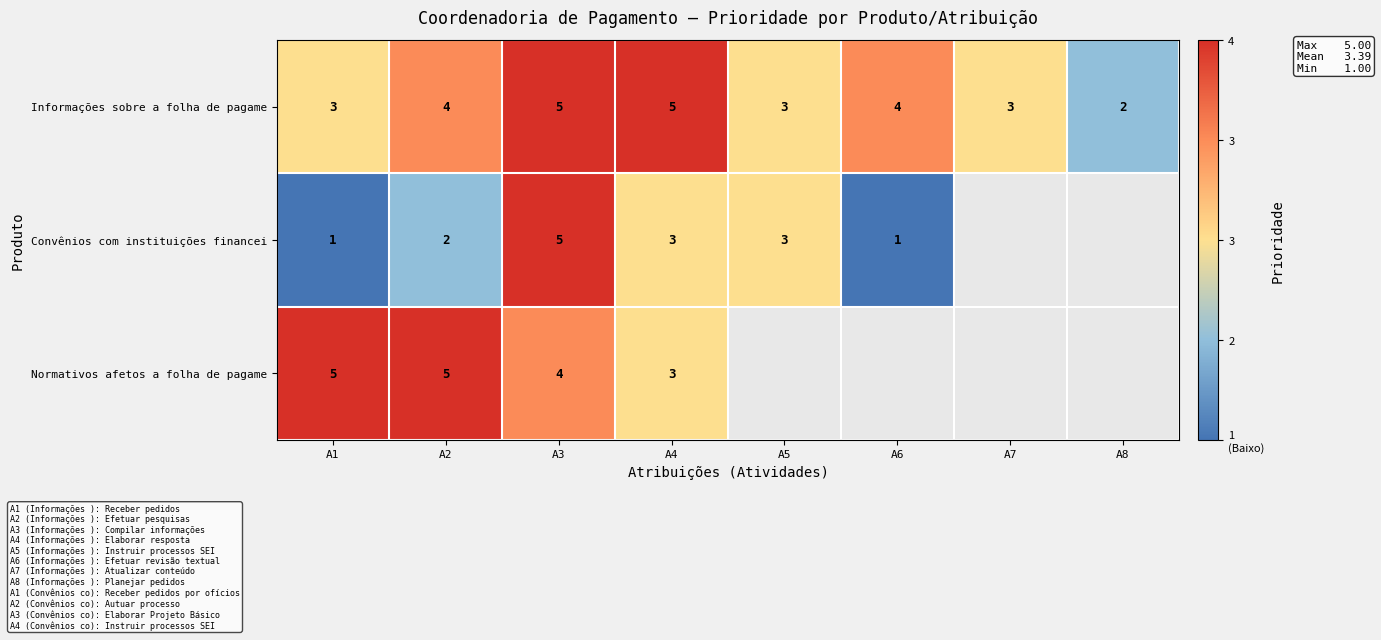

What is the sum of all Informações sobre a folha de pagame values?

29